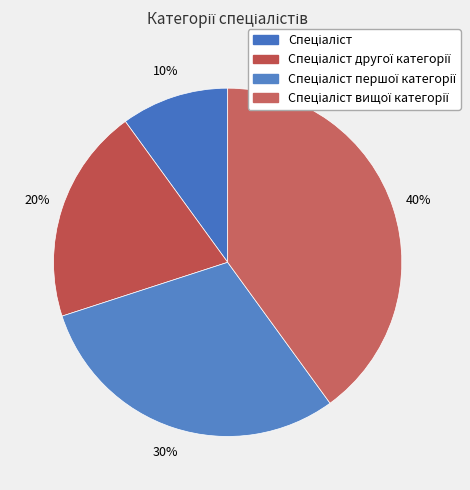

True or false: Спеціаліст вищої категорії accounts for 40% of the total.

True